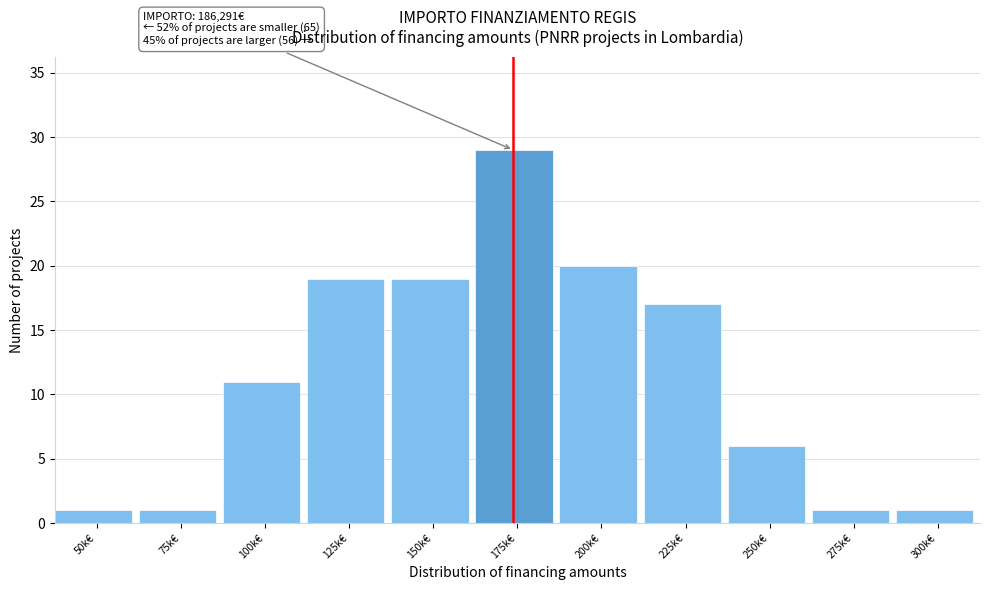

Reading left to right, transcribe all the data shown in this chart.

1	1	11	19	19	29	20	17	6	1	1